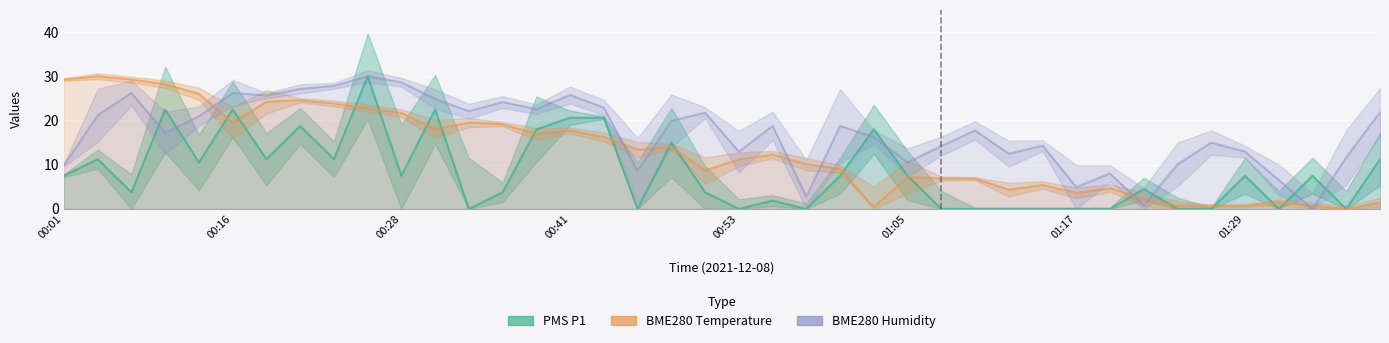

Which series has the largest total across all categories?

BME280 Humidity